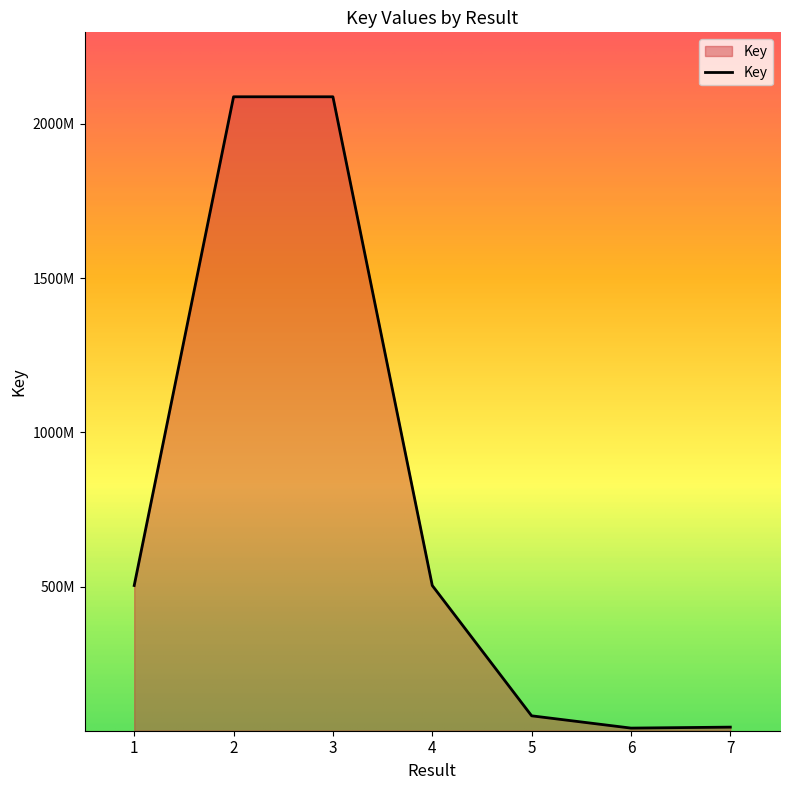

True or false: the data shows 2087386623 at 3.

True